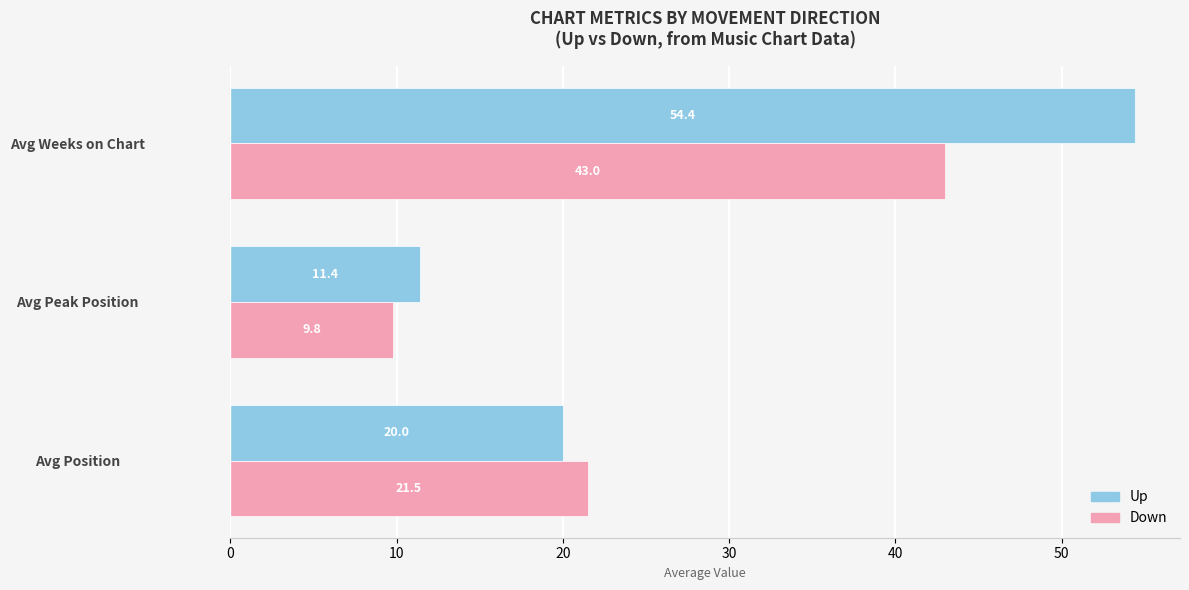

Rank the categories by Up value from highest to lowest.

Avg Weeks on Chart, Avg Position, Avg Peak Position